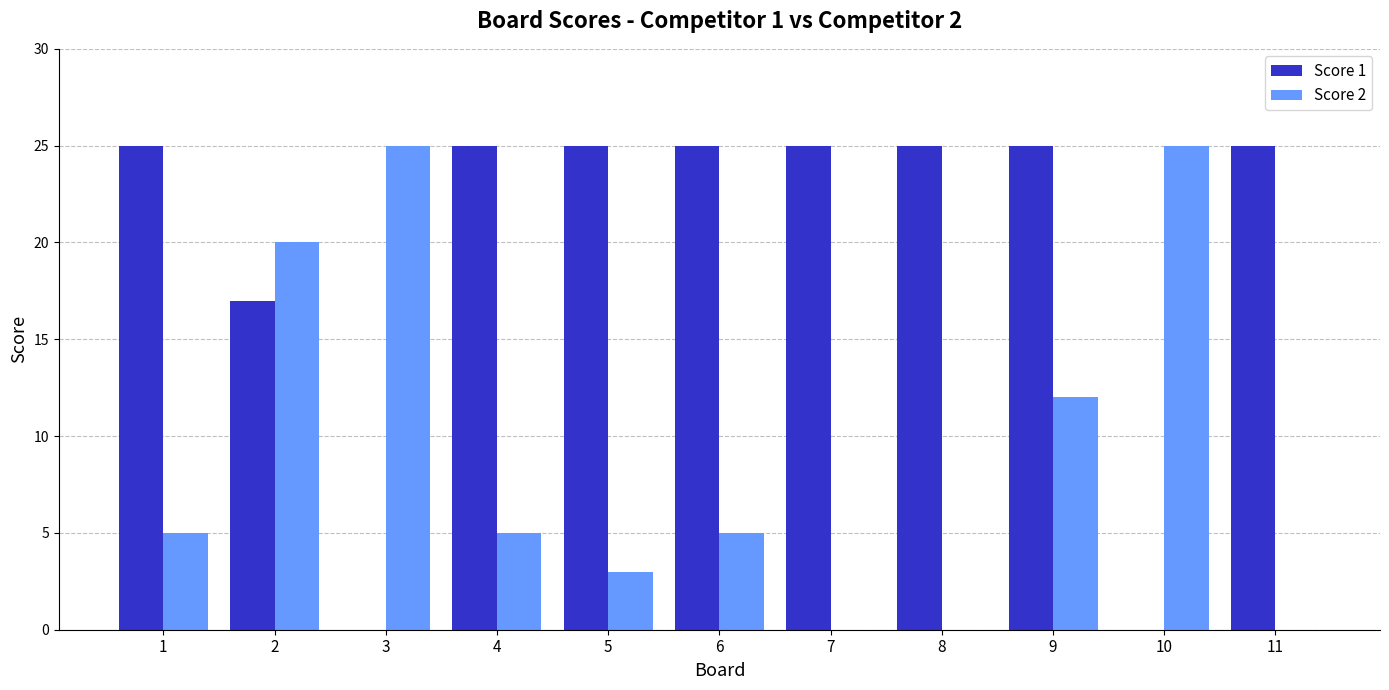

Which series has the largest total across all categories?

Score 1